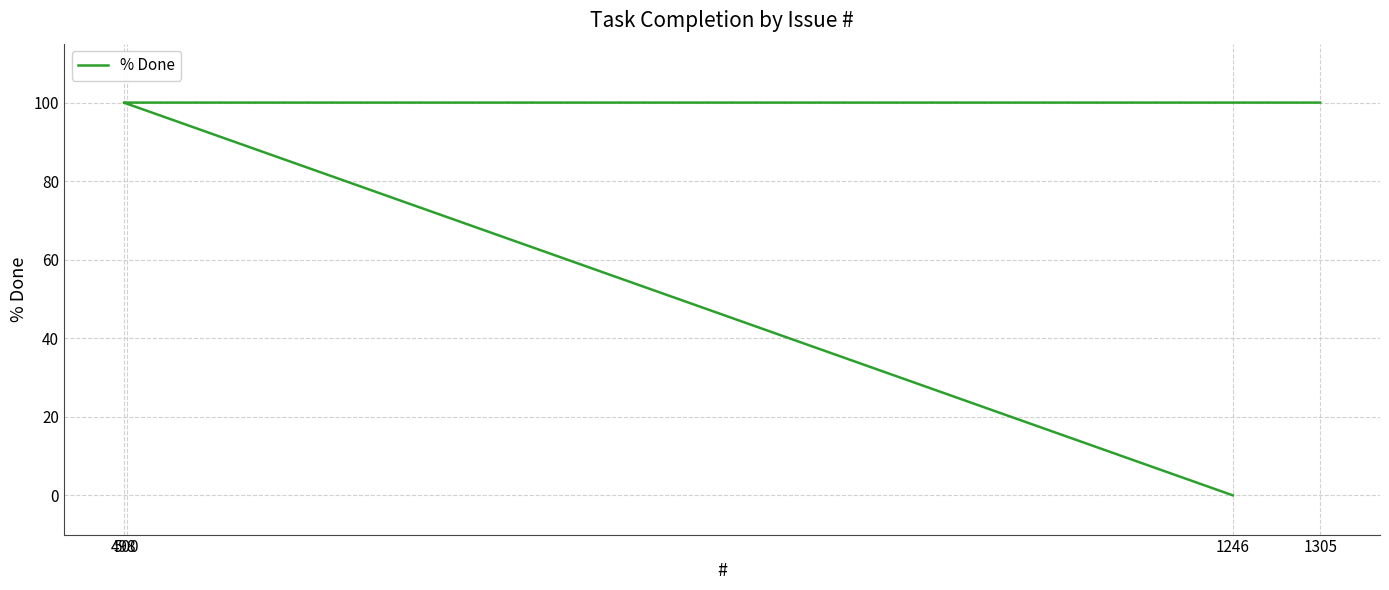

List the labels in order of value, largest first.

498, 500, 1305, 1246